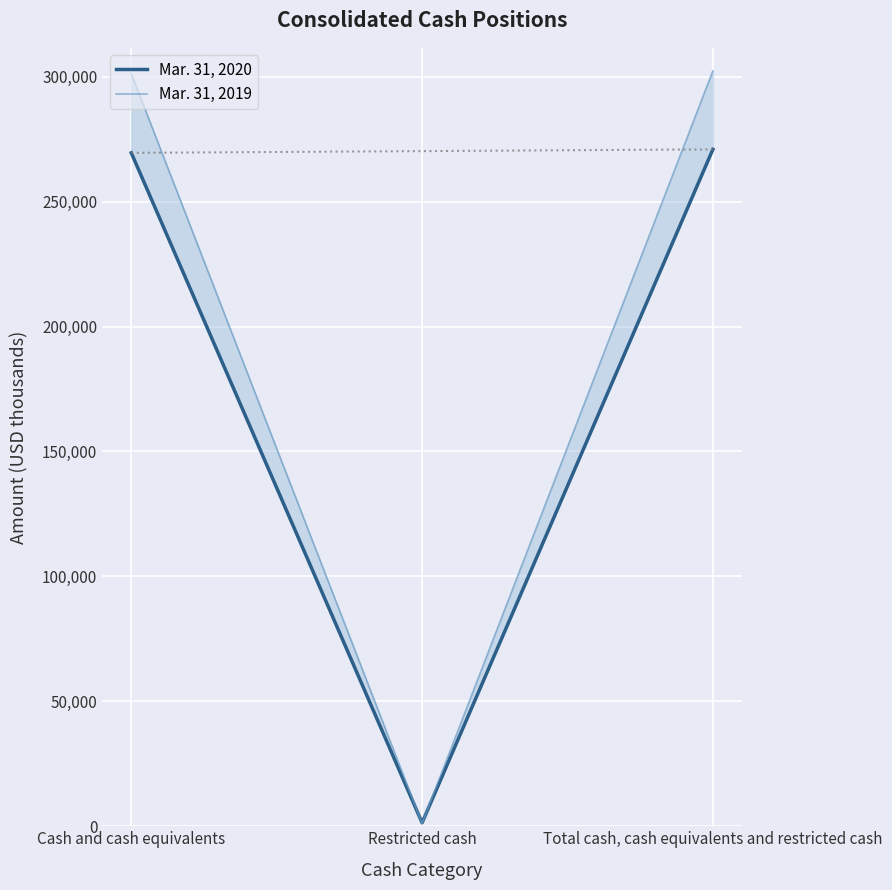

Reading right to left, extract all data points from this chart.

Mar. 31, 2020: Total cash, cash equivalents and restricted cash=270912	Restricted cash=1396	Cash and cash equivalents=269516
Mar. 31, 2019: Total cash, cash equivalents and restricted cash=302307	Restricted cash=1140	Cash and cash equivalents=301167